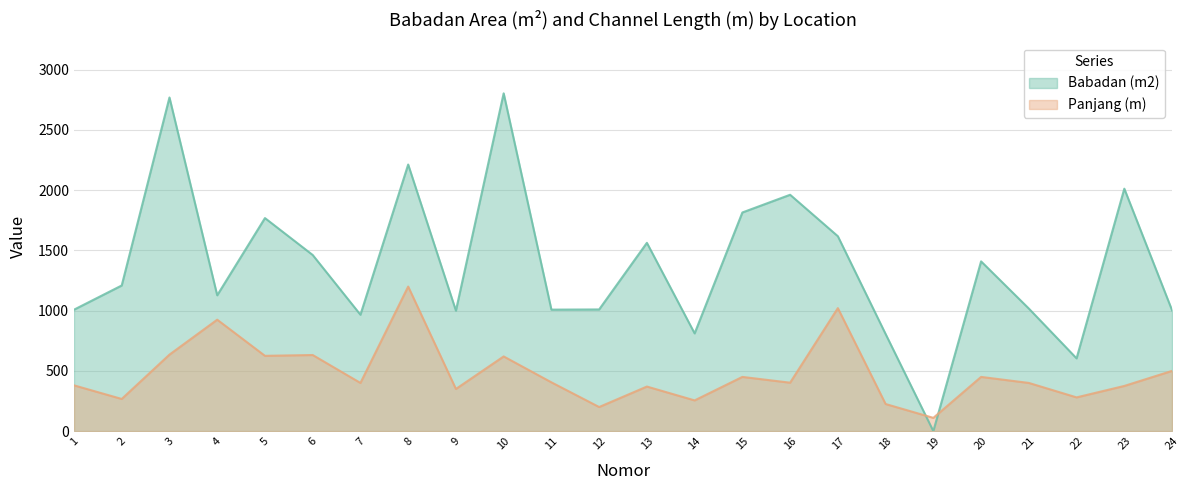

Where does the Panjang (m) series first go above 402?

3